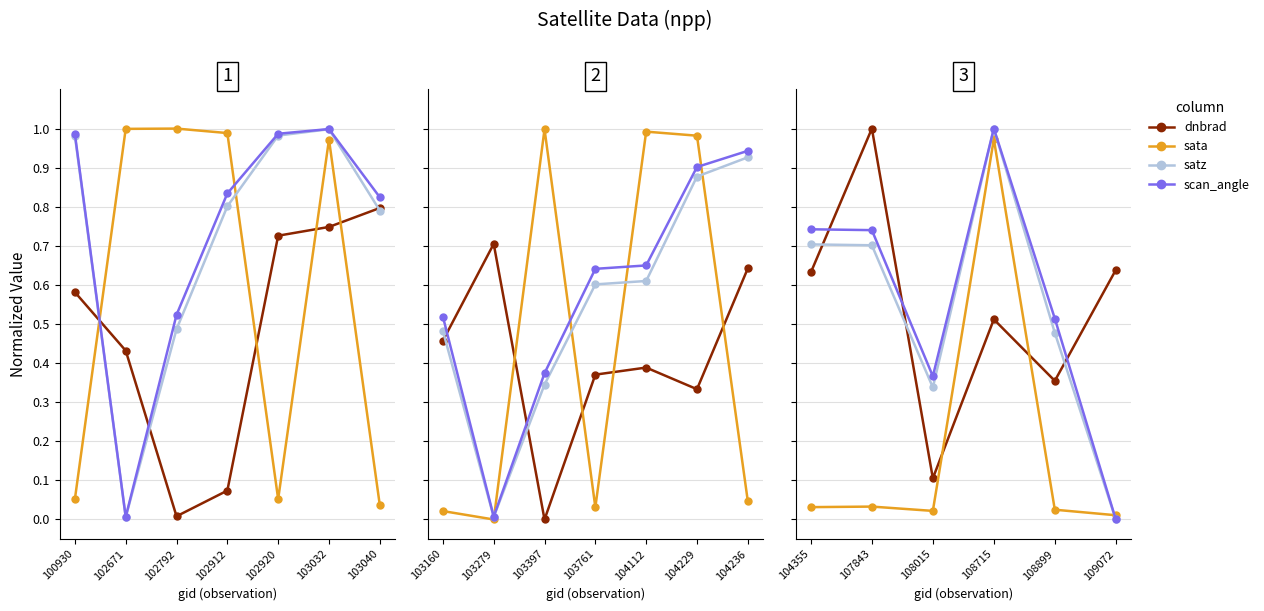

What is the difference between the second highest and minimum values in the scan_angle series?

0.7